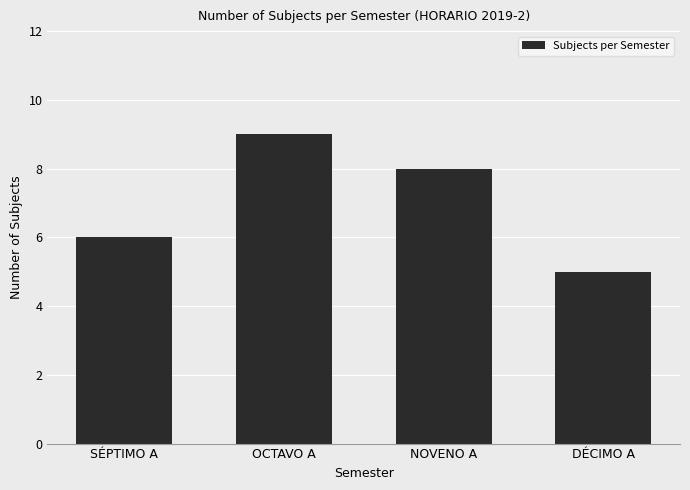

What is the label of the 4th bar from the right?

SÉPTIMO A